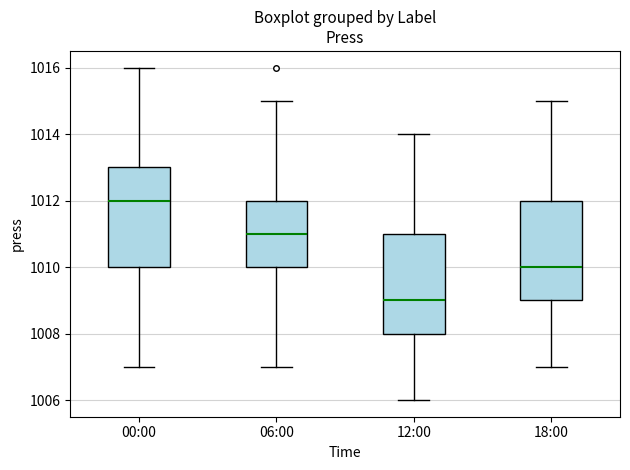

Reading left to right, read every box against the y-axis: the position of its median line, the range the box covers, and the ends of its whiskers. The values are not printed on the chart, so give them approximately, as read against the axis.

00:00: median 1012, box 1010 to 1013, whiskers 1007 to 1016
06:00: median 1011, box 1010 to 1012, whiskers 1007 to 1015
12:00: median 1009, box 1008 to 1011, whiskers 1006 to 1014
18:00: median 1010, box 1009 to 1012, whiskers 1007 to 1015